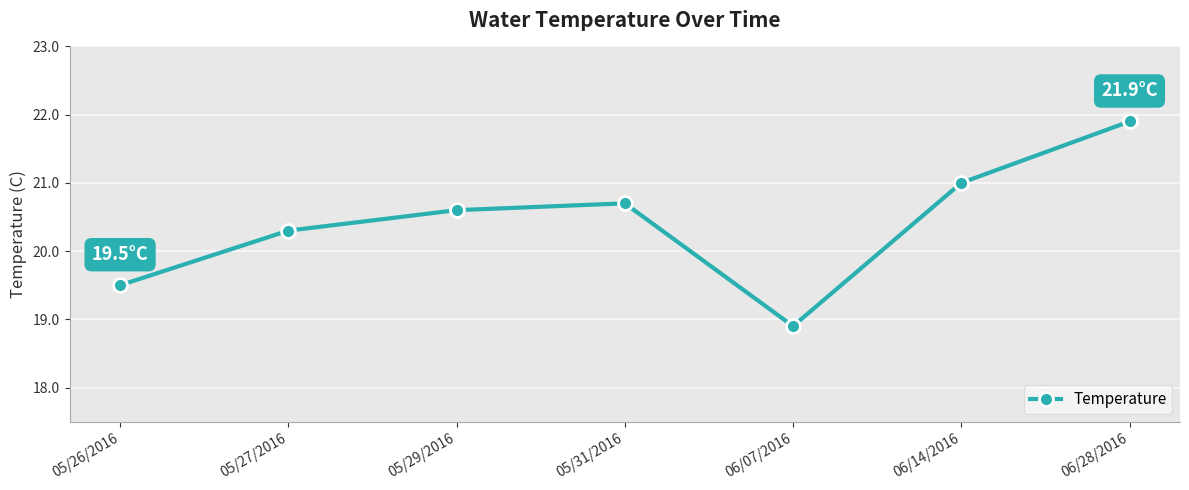

List the labels in order of value, smallest first.

06/07/2016, 05/26/2016, 05/27/2016, 05/29/2016, 05/31/2016, 06/14/2016, 06/28/2016